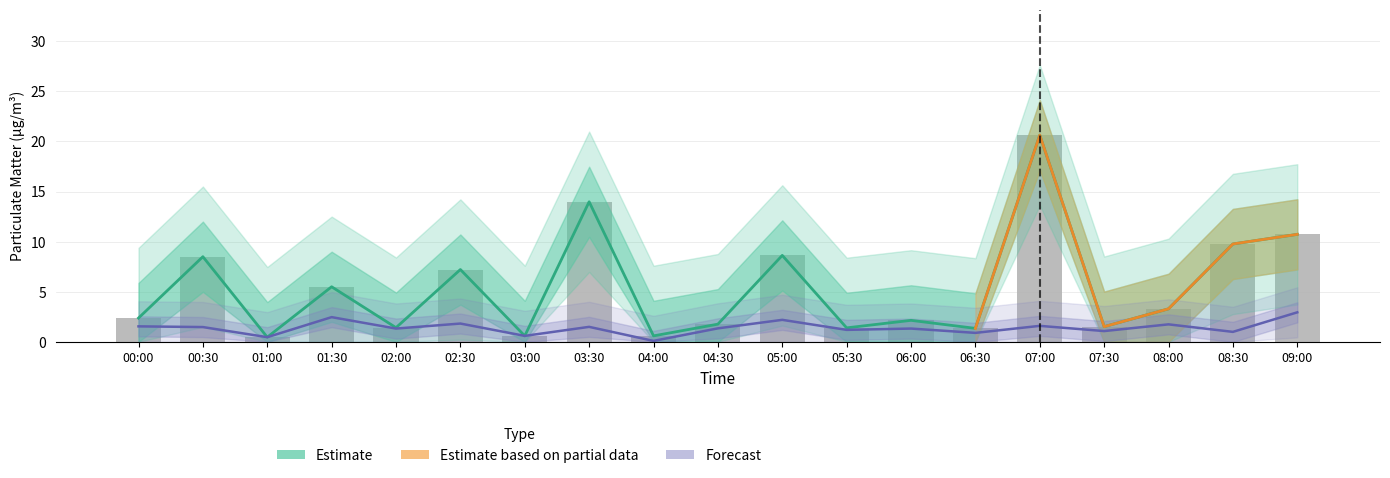

Does the chart contain any negative values?

No